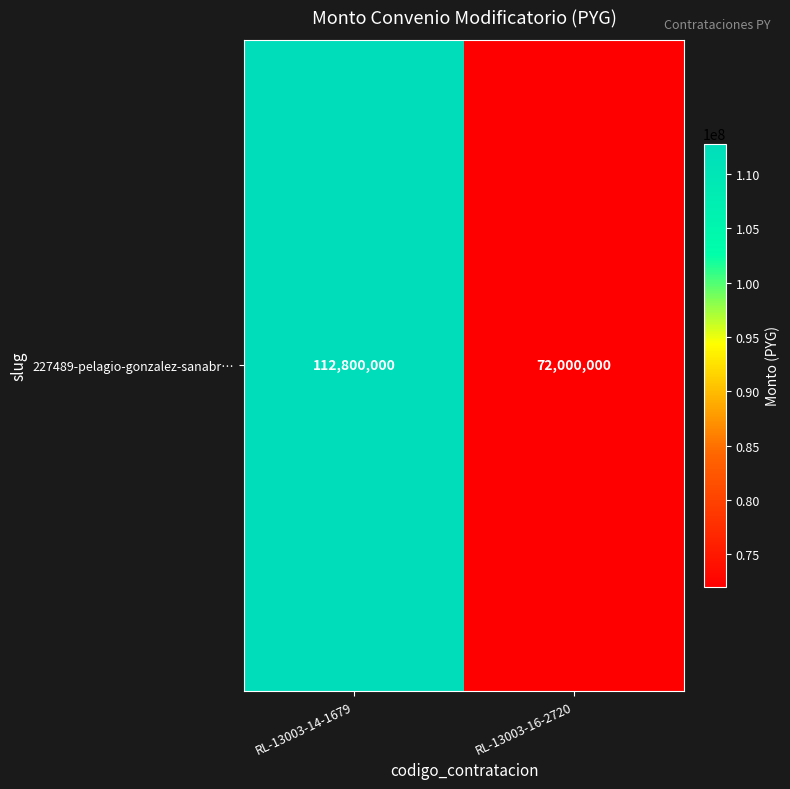

Count the number of data series in this chart.

1